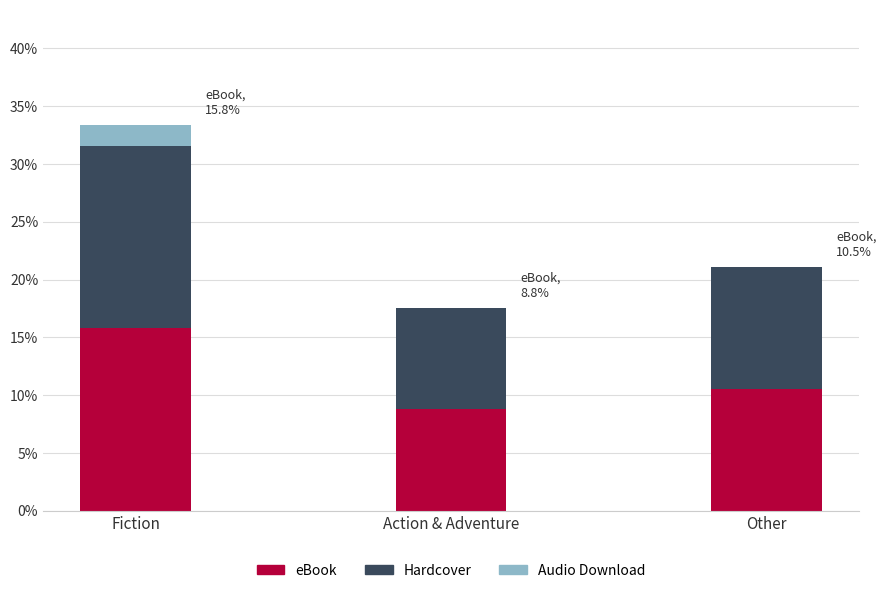

What are all the series names shown in the legend?

eBook, Hardcover, Audio Download